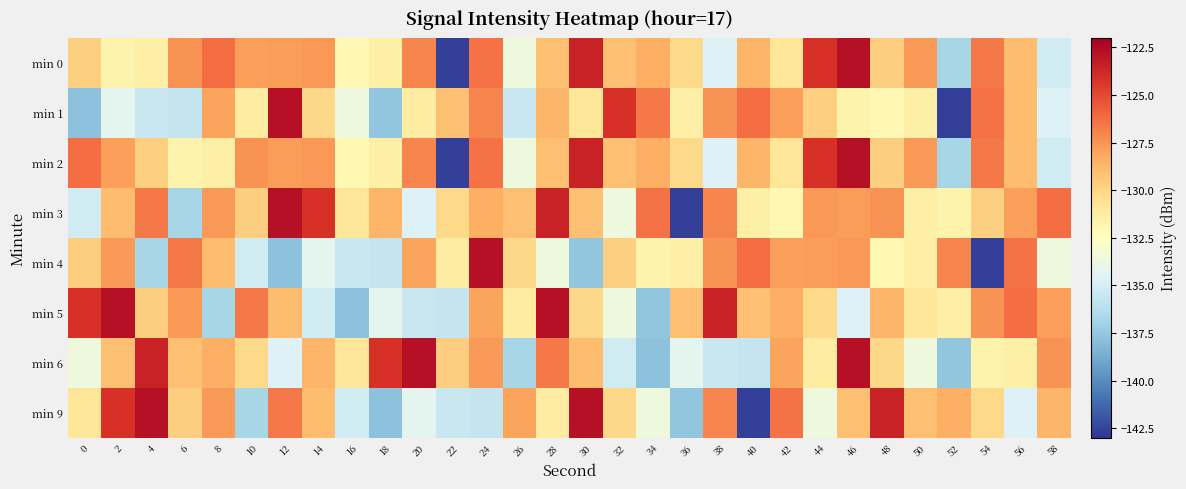

At 36, list the series in order from largest to smallest.

min 5, min 0, min 2, min 1, min 4, min 6, min 9, min 3